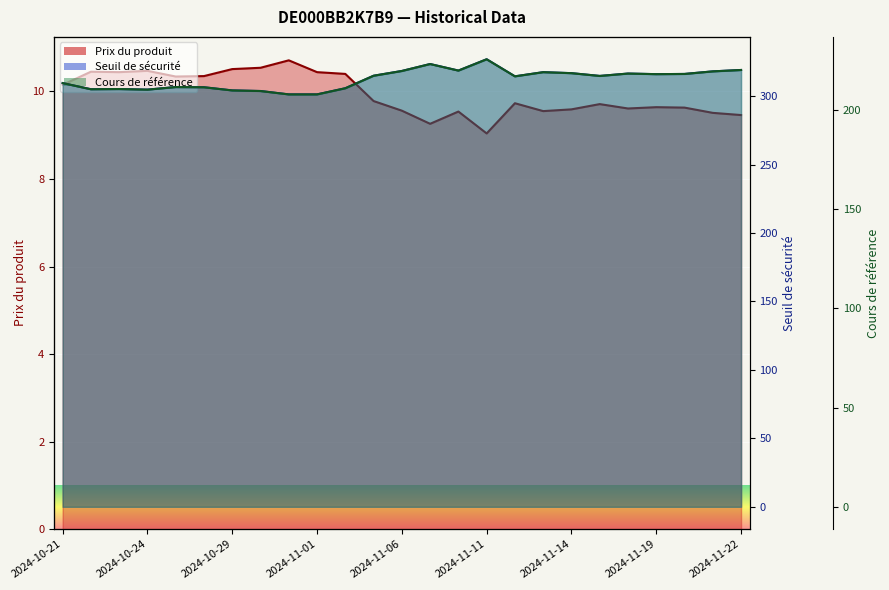

The Seuil de sécurité series shows 444.2 at 2024-11-22. True or false?

False